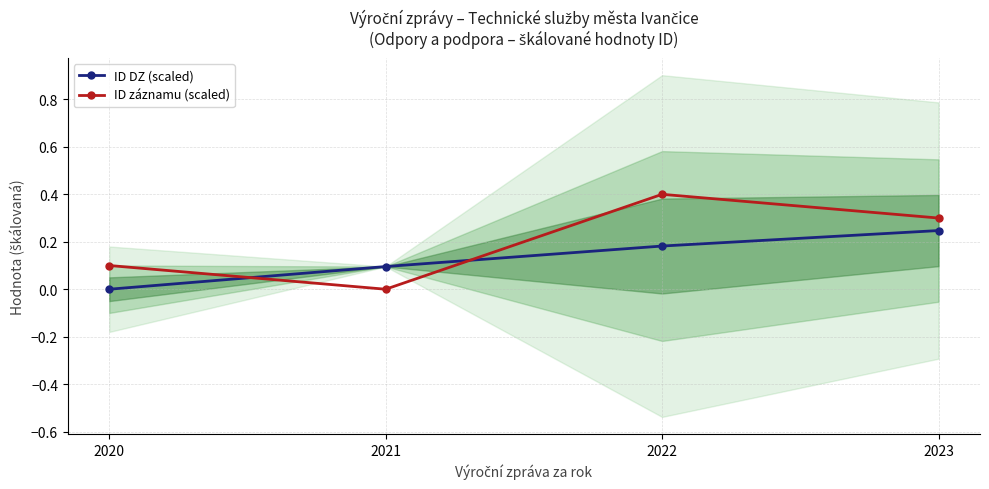

Rank the series by their maximum value, from highest to lowest.

ID záznamu (scaled), ID DZ (scaled)